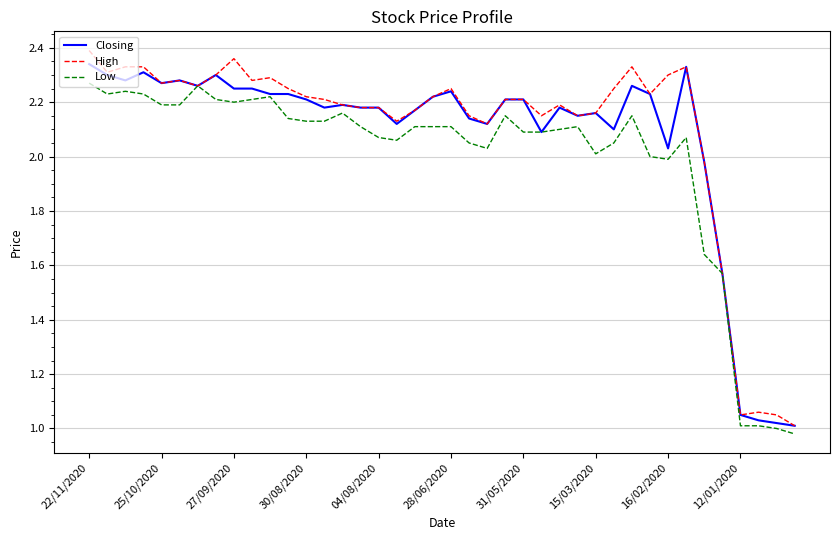

Rank the series by their average value, from highest to lowest.

High, Closing, Low